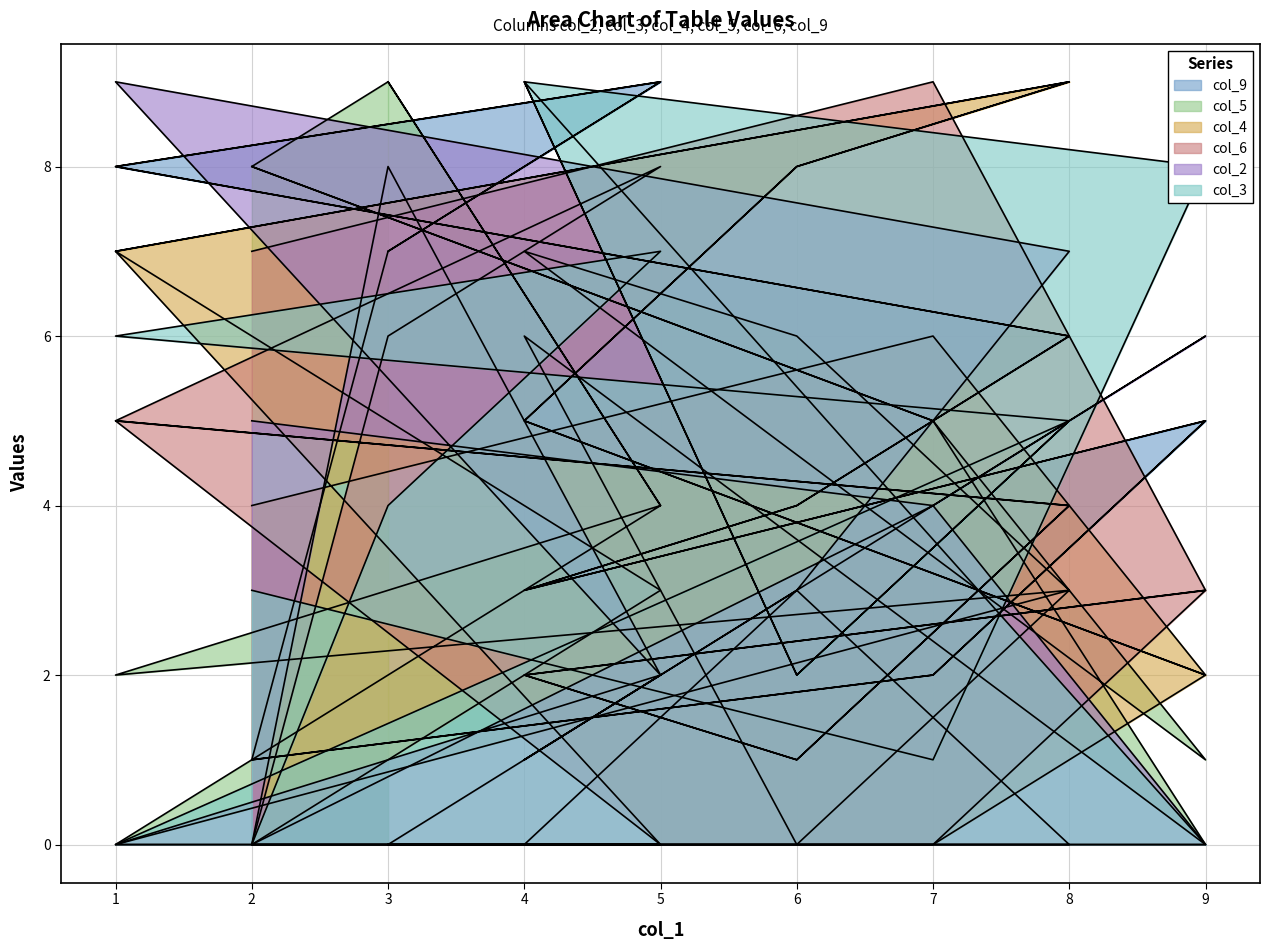

Count the col_9 values in the range 3 to 7.

10